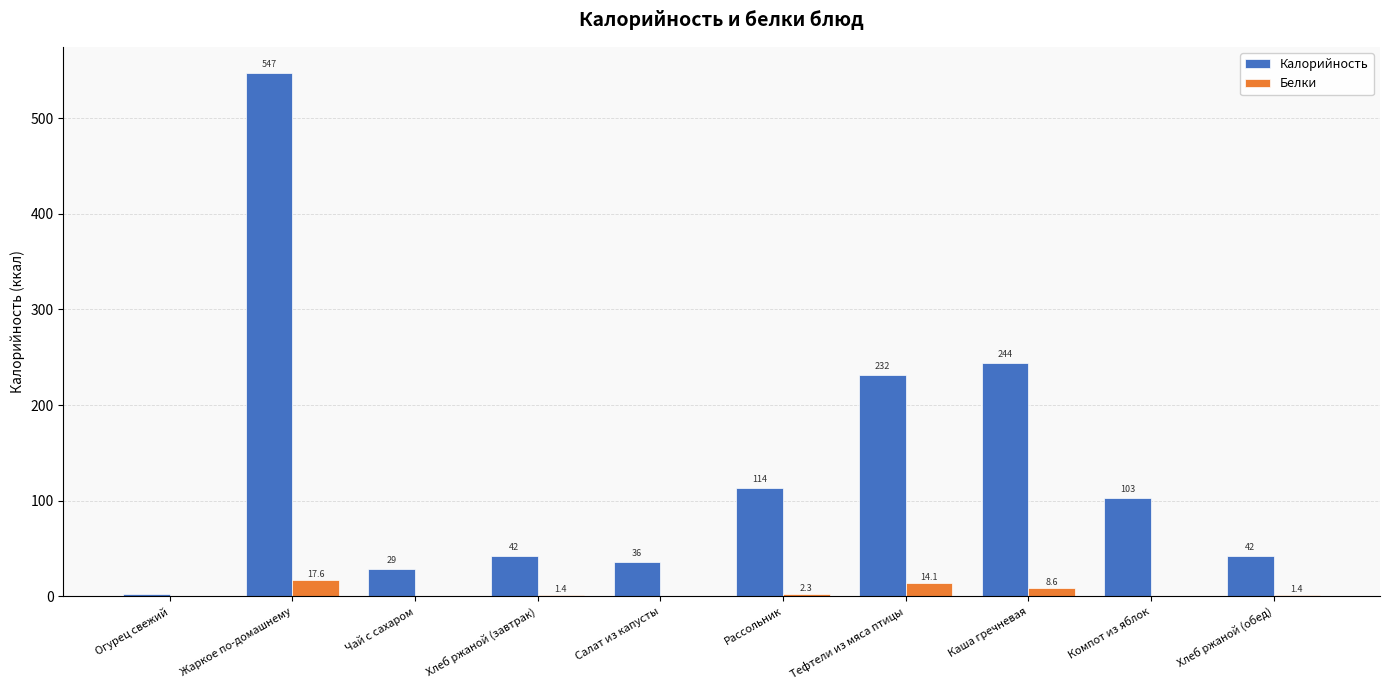

Is the value of Белки at Компот из яблок greater than the value of Калорийность at Хлеб ржаной (обед)?

No